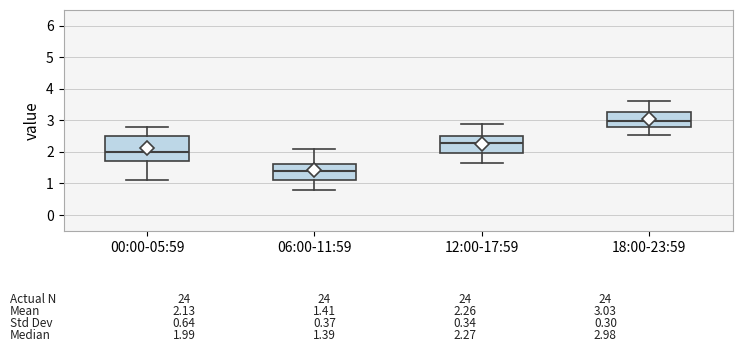

Which box is the tallest, from its lower edge to its upper edge?

00:00-05:59